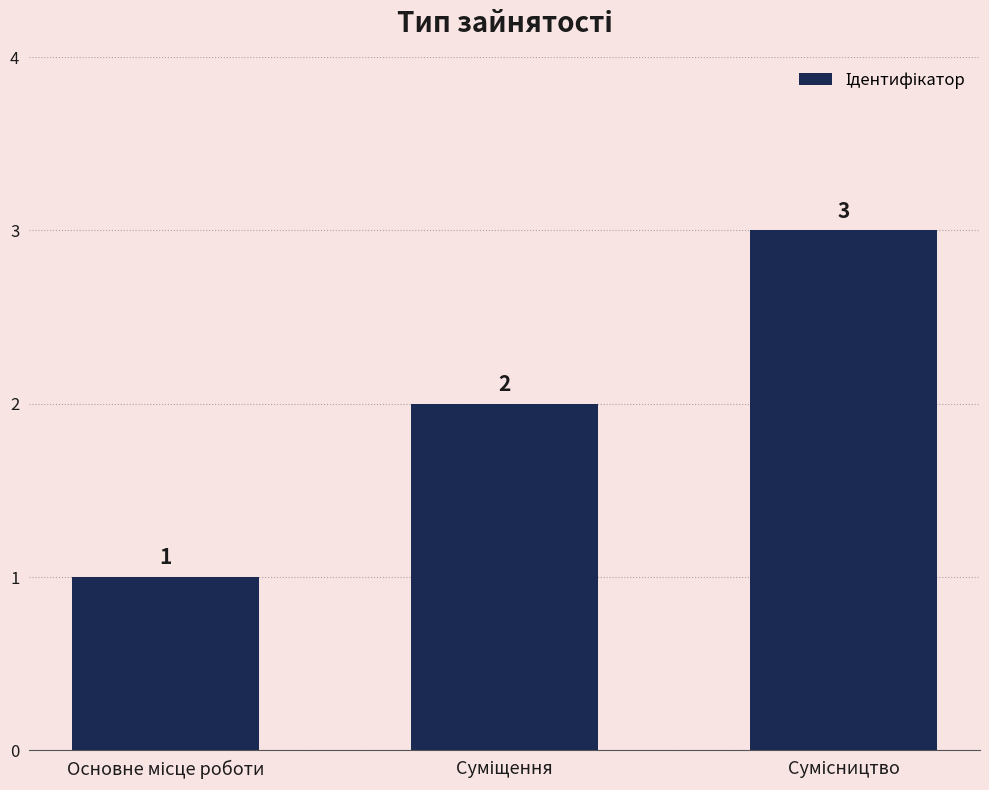

What is the difference between the maximum and second lowest values?

1